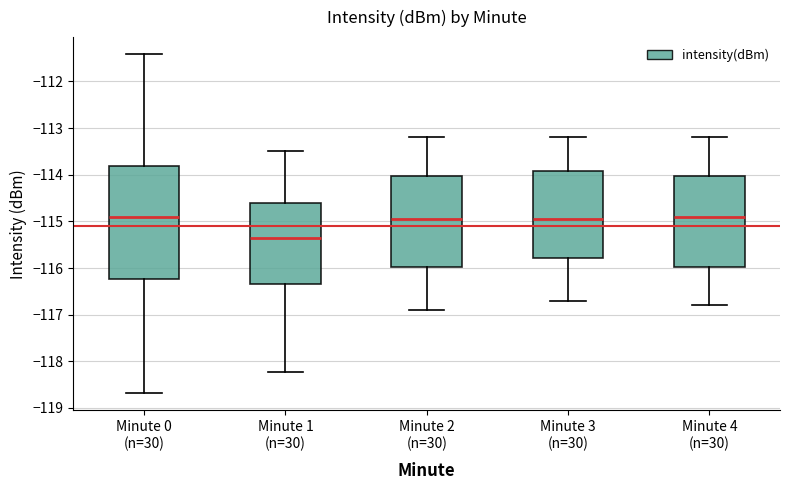

Where does the lower whisker of the box for Minute 4 (n=30) end on the y-axis? The values are not printed on the chart, so give them approximately, as read against the axis.

-116.8